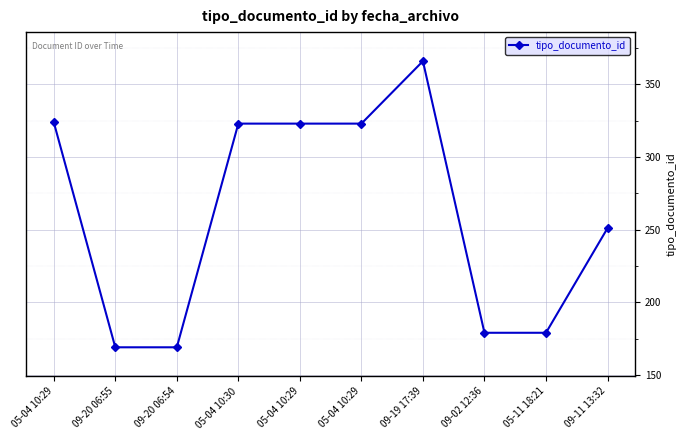

Reading right to left, what are all the values shown in this chart?

251	179	179	366	323	323	323	169	169	324